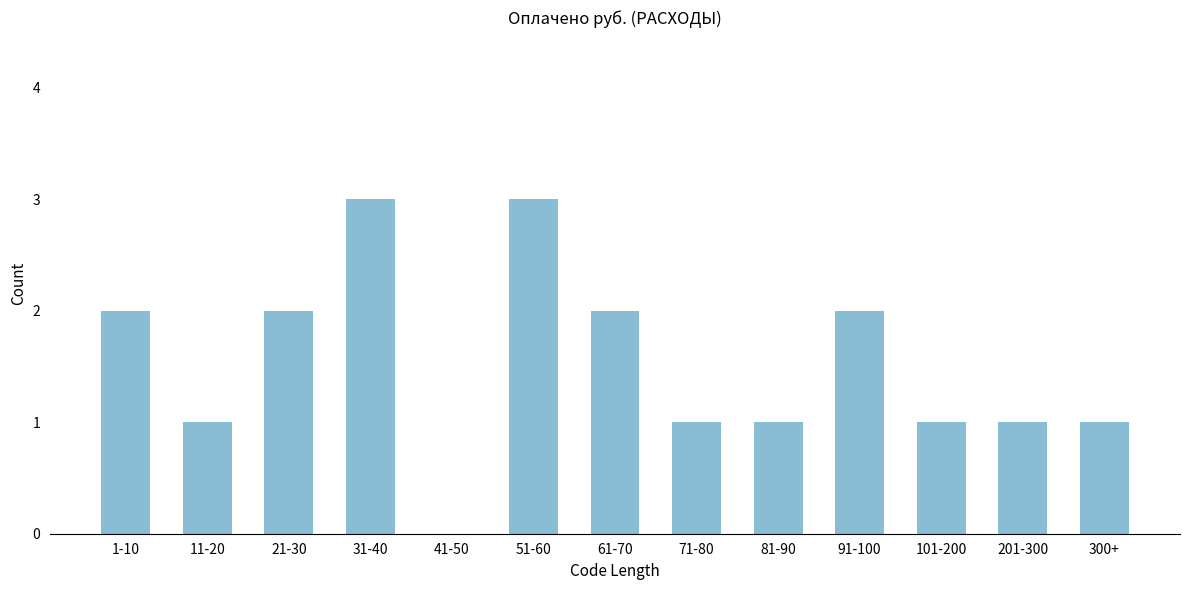

Reading left to right, list all the values displayed in this chart.

1-10=2	11-20=1	21-30=2	31-40=3	41-50=0	51-60=3	61-70=2	71-80=1	81-90=1	91-100=2	101-200=1	201-300=1	300+=1